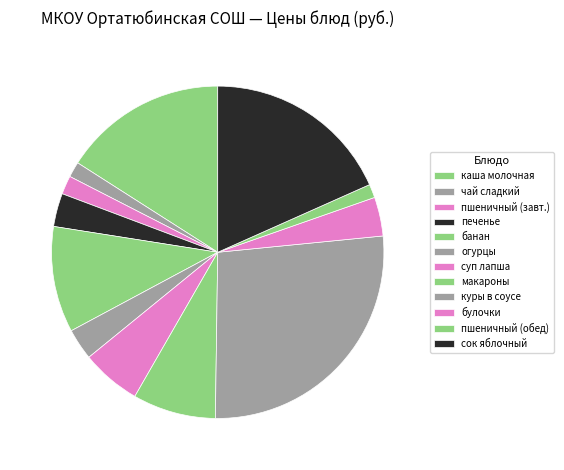

How many slices are in this pie chart?

12